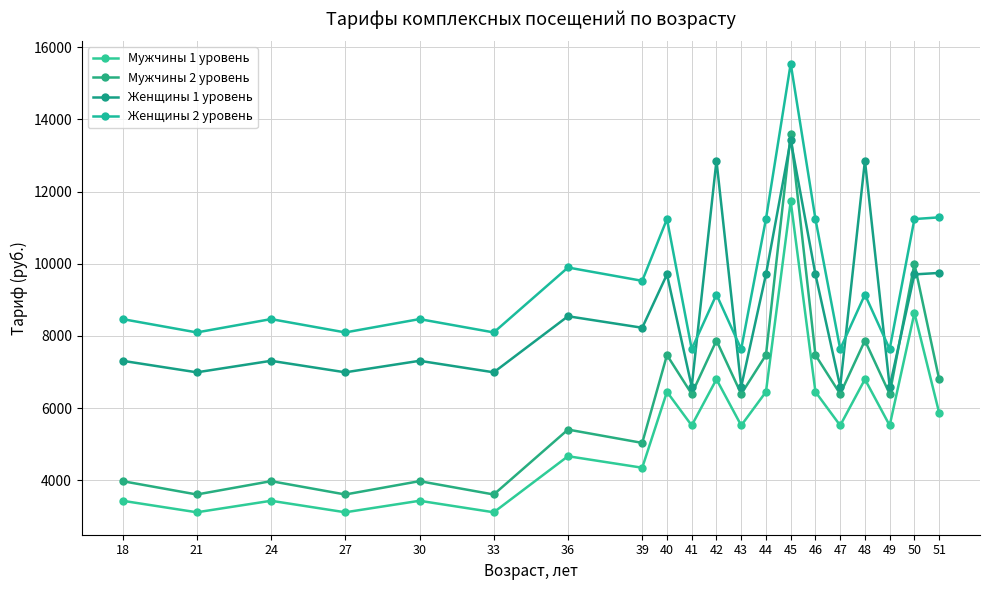

What is the value of the Женщины 1 уровень point at the 6th from the left?

6991.4